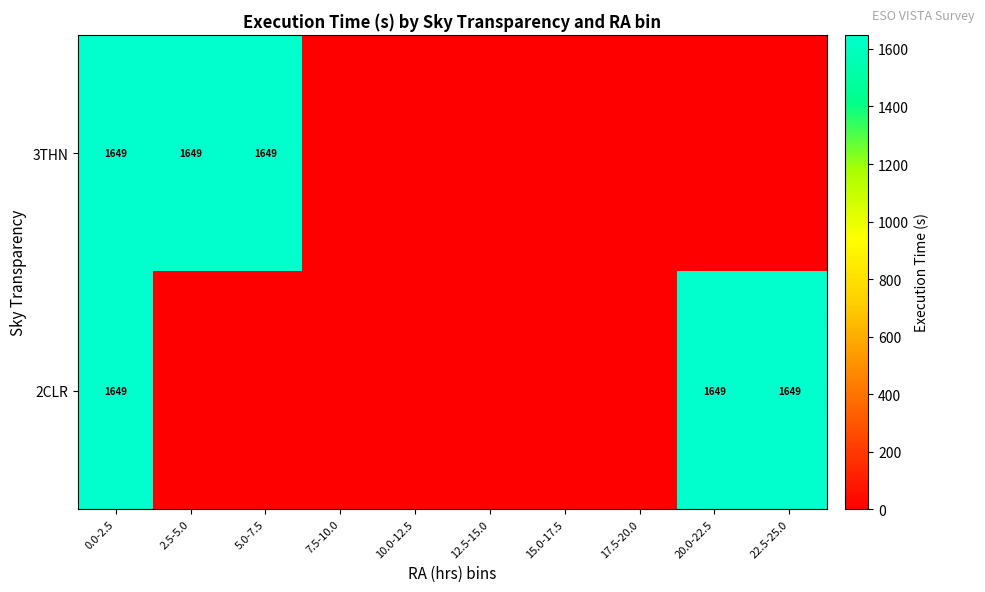

True or false: 3THN has a value of 1649 at 5.0-7.5.

True